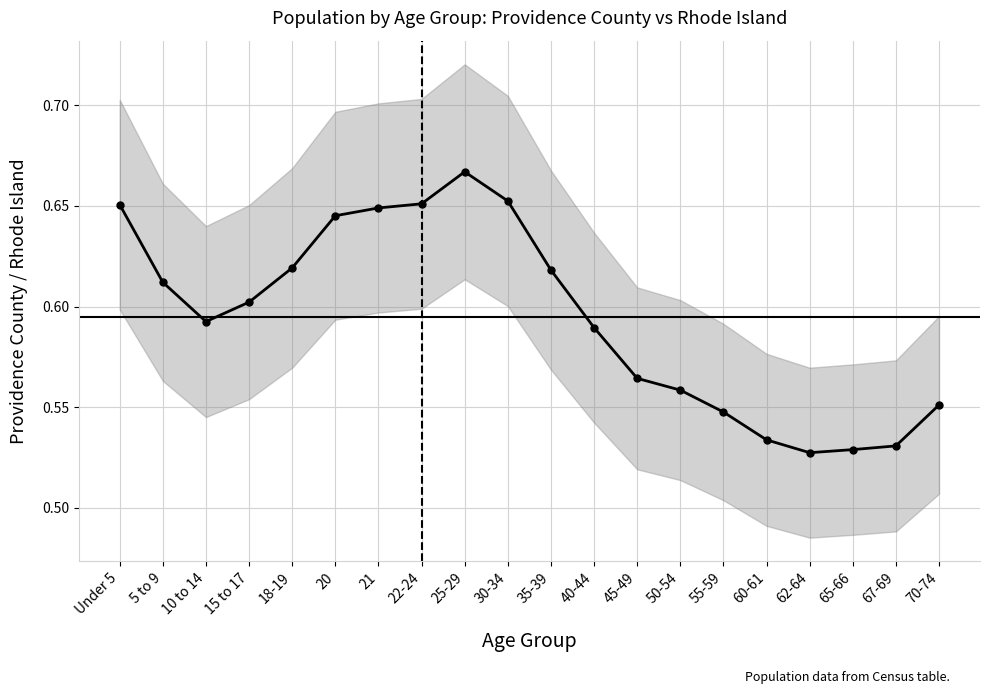

Which has a higher value, 62-64 or 70-74?

70-74